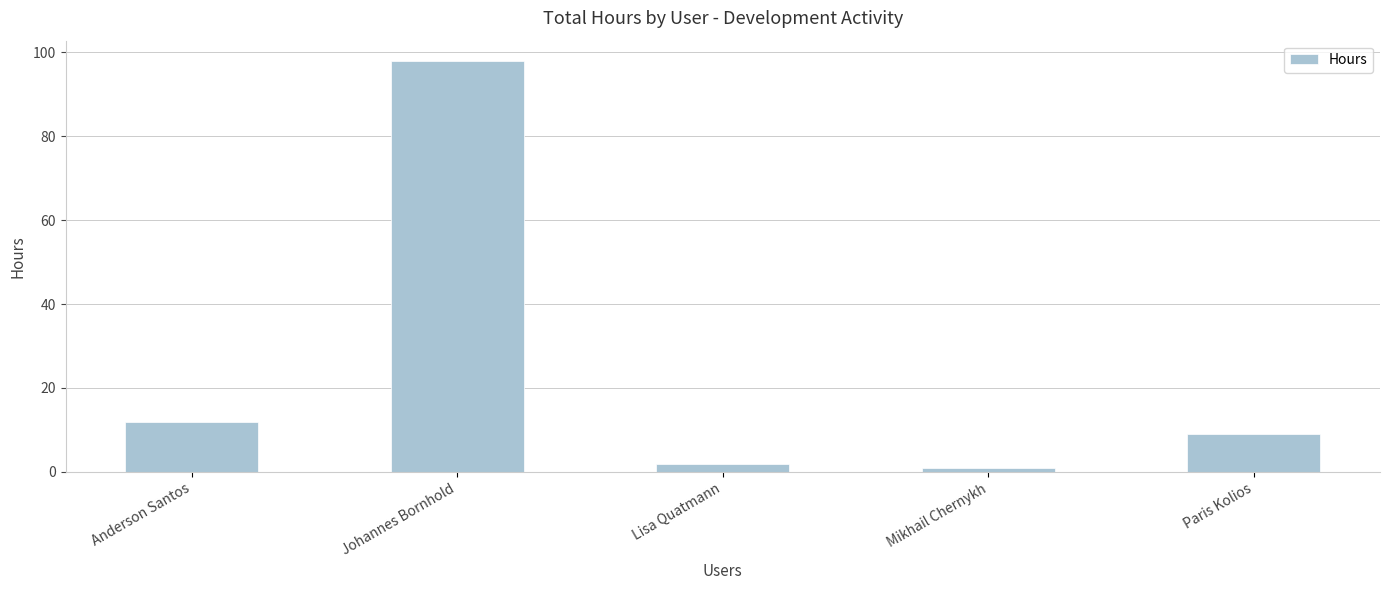

Where is the data nearest to the value 49?

Anderson Santos